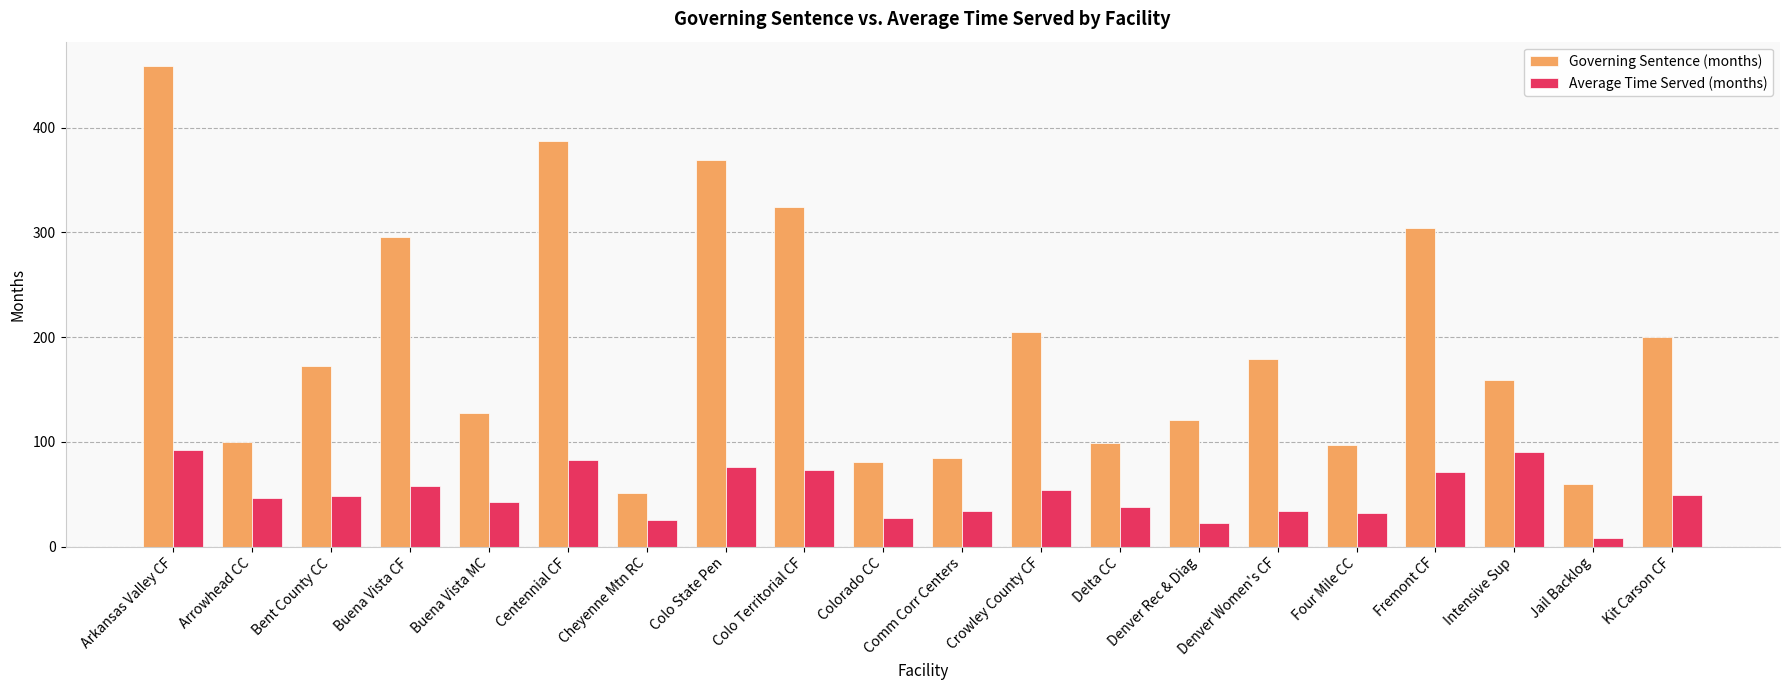

What is the label of the 15th bar from the left?

Denver Women's CF